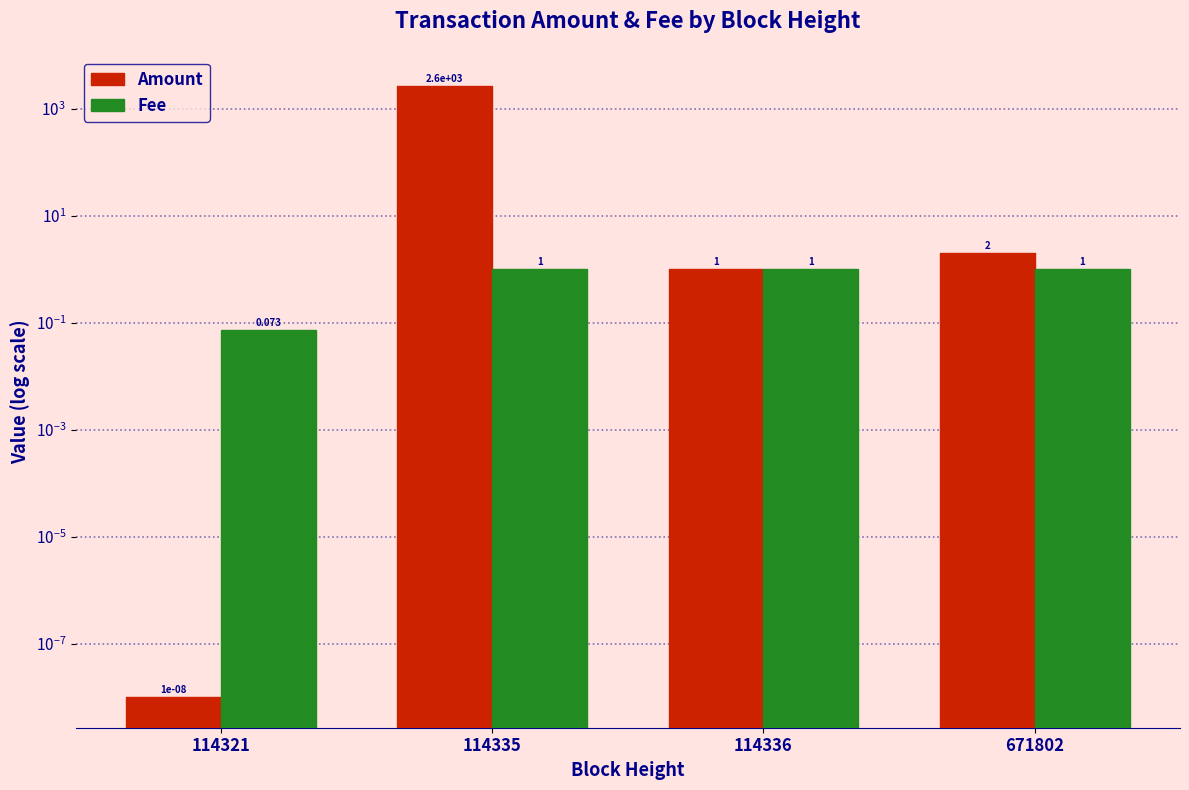

True or false: Fee has a value of 1.0 at 114336.

True